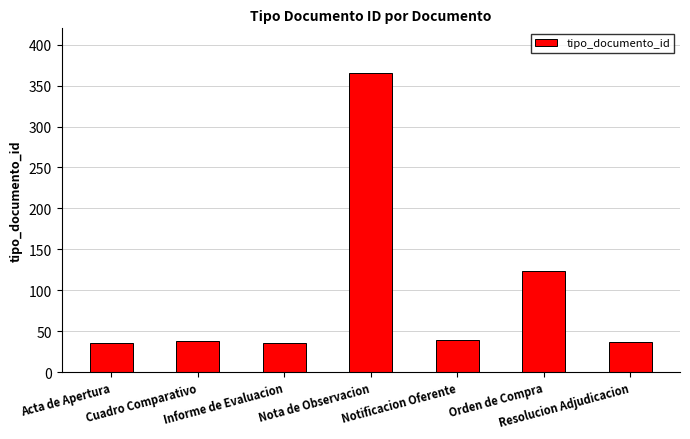

What is the greatest value displayed?

366